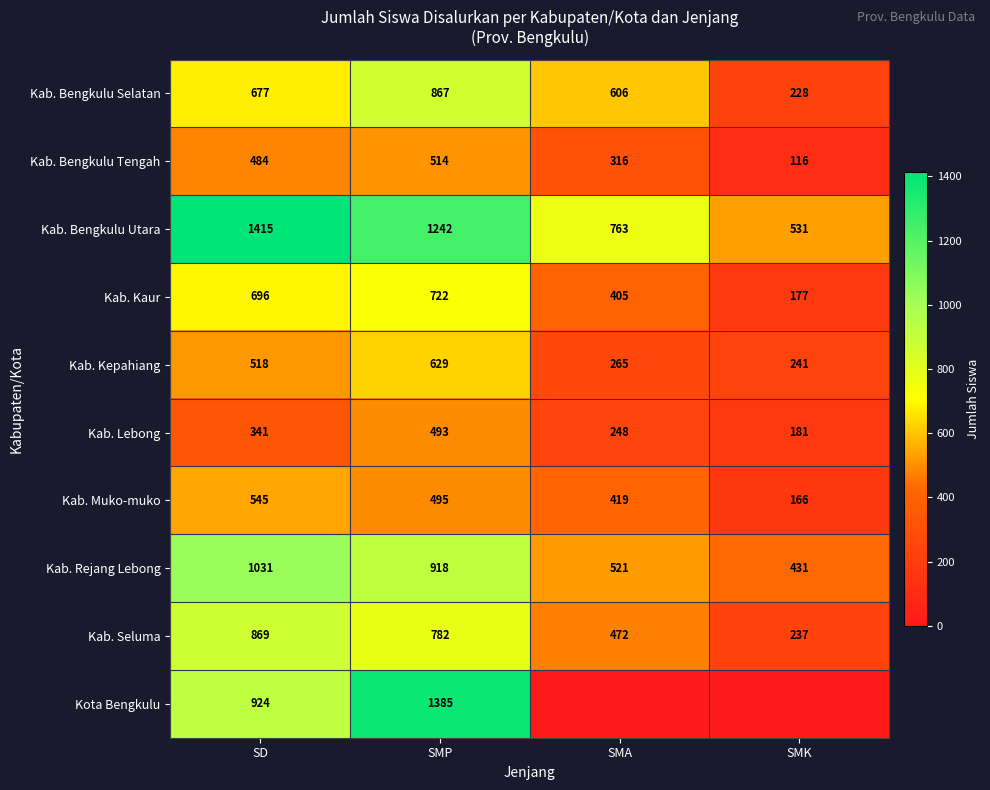

At which category is the sum across all series the highest?

SMP